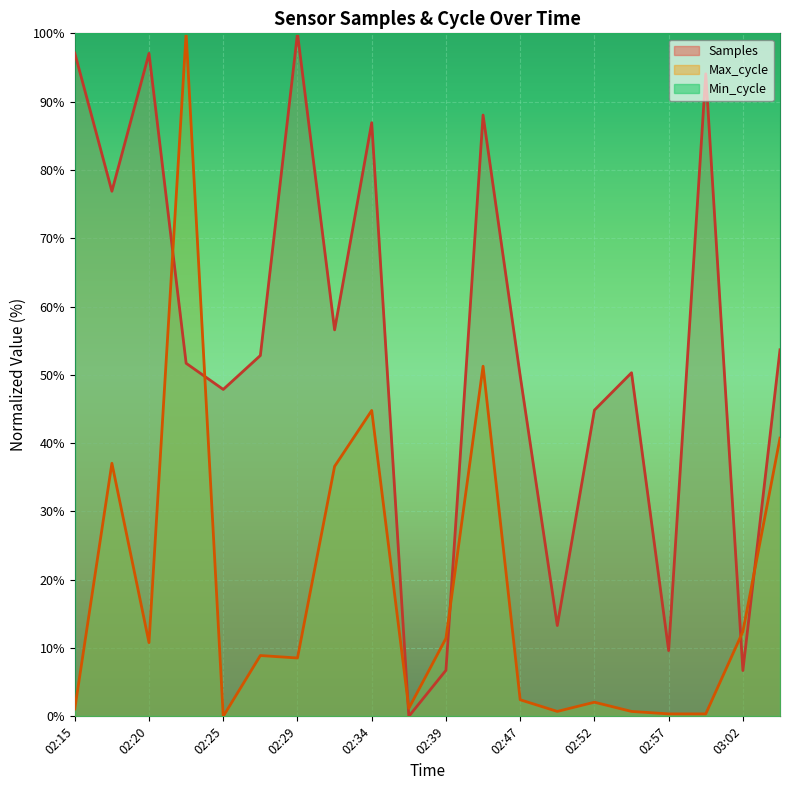

True or false: Samples has a value of 53.7 at 03:05.

True